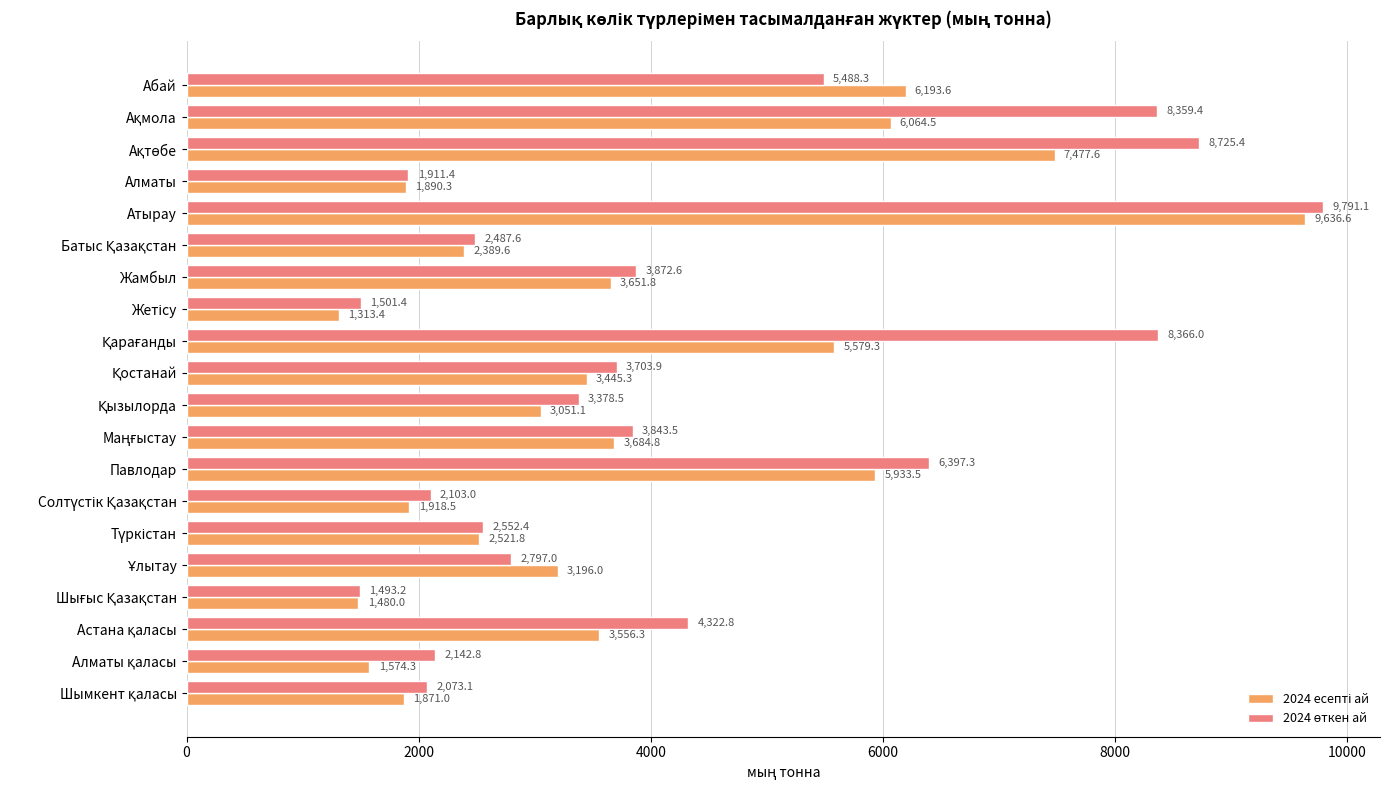

How many distinct data groups are displayed?

2